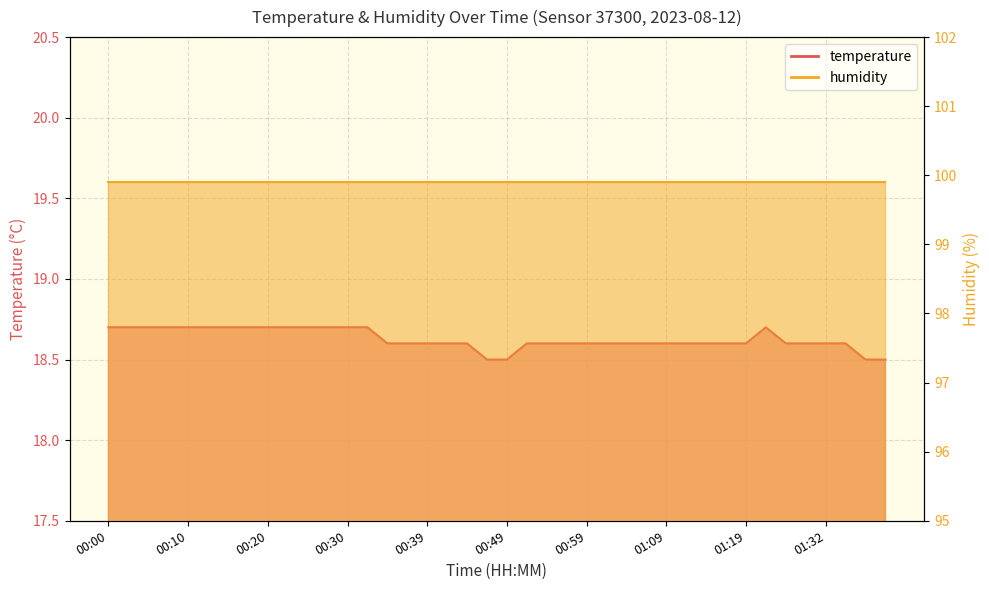

Rank the categories by value from lowest to highest.

00:47, 00:49, 01:37, 01:40, 00:35, 00:37, 00:39, 00:42, 00:44, 00:51, 00:54, 00:56, 00:59, 01:01, 01:04, 01:06, 01:09, 01:11, 01:14, 01:16, 01:19, 01:27, 01:29, 01:32, 01:35, 00:00, 00:03, 00:05, 00:08, 00:10, 00:13, 00:15, 00:18, 00:20, 00:22, 00:25, 00:27, 00:30, 00:32, 01:22